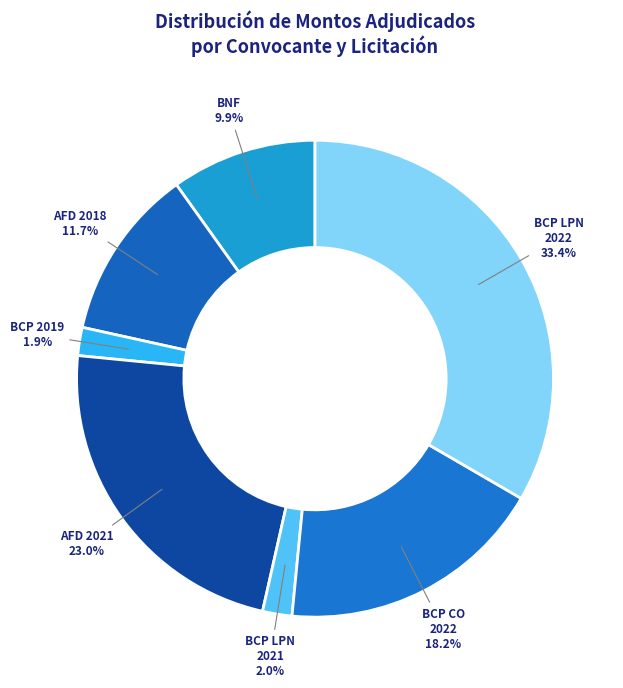

How many slices are in this pie chart?

7